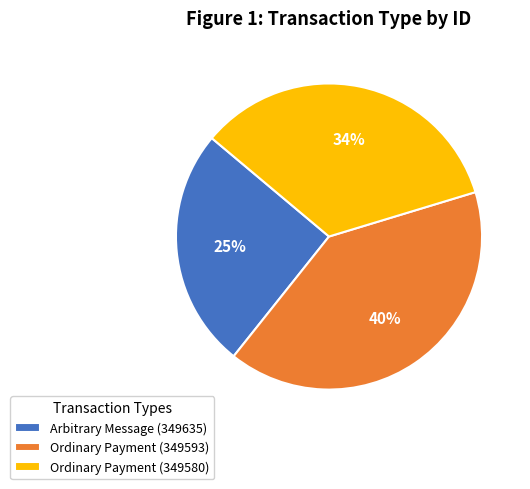

Is there a majority slice in this chart?

No